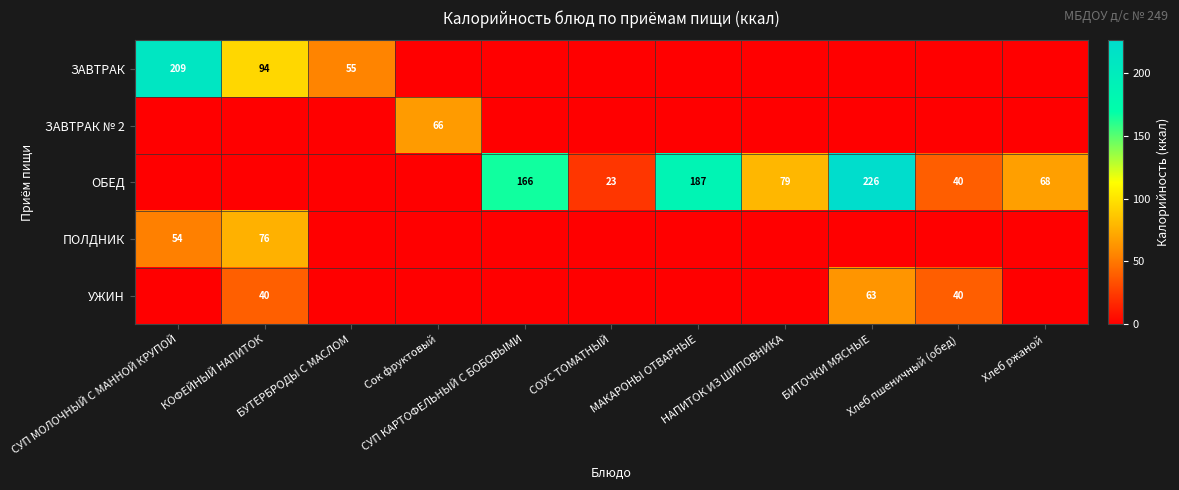

True or false: УЖИН has a value of -23.1 at Хлеб ржаной.

False